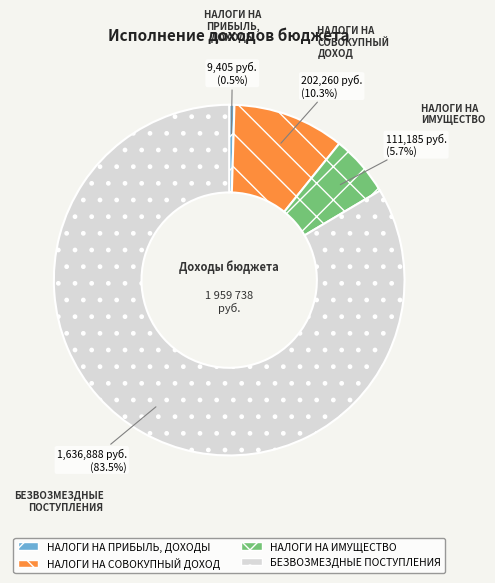

Which category has the biggest portion of the pie?

БЕЗВОЗМЕЗДНЫЕ ПОСТУПЛЕНИЯ